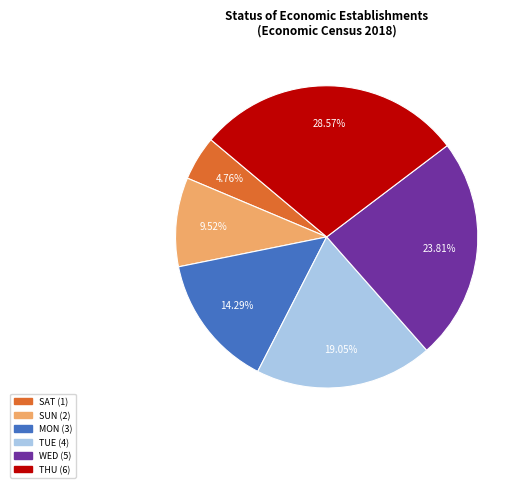

Is there any slice that represents more than half of the pie?

No